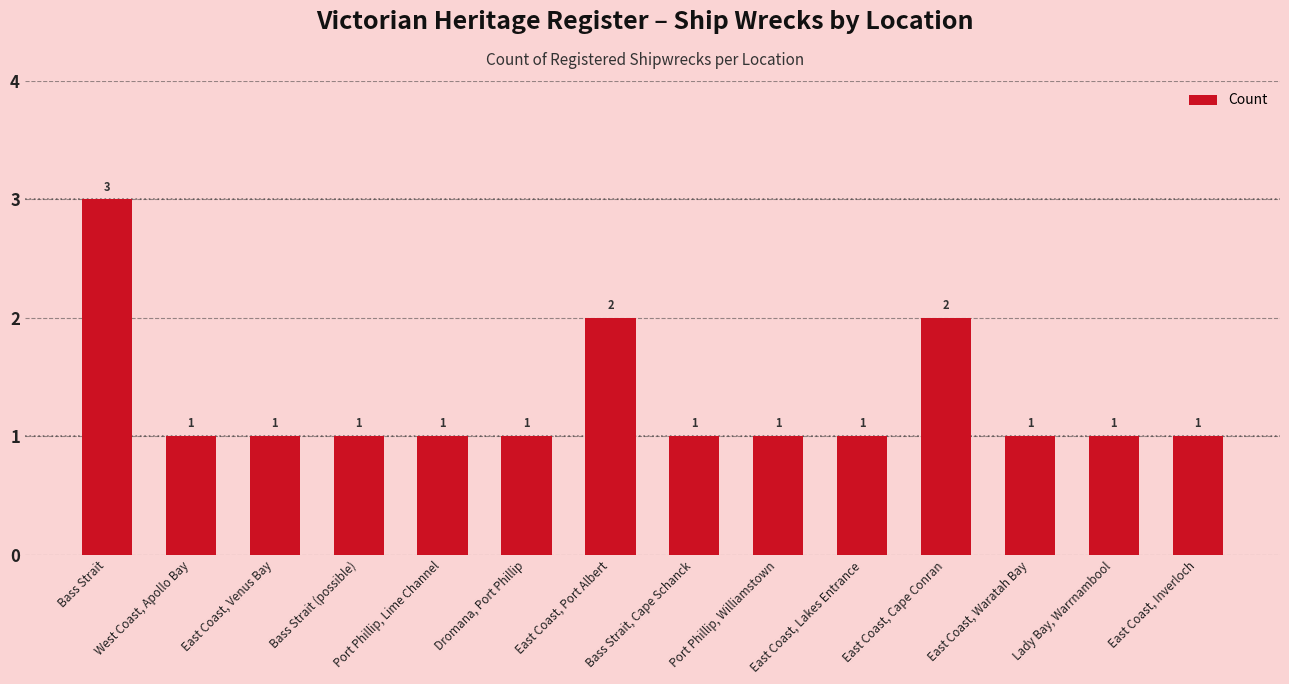

Reading left to right, list all the values displayed in this chart.

Bass Strait=3	West Coast, Apollo Bay=1	East Coast, Venus Bay=1	Bass Strait (possible)=1	Port Phillip, Lime Channel=1	Dromana, Port Phillip=1	East Coast, Port Albert=2	Bass Strait, Cape Schanck=1	Port Phillip, Williamstown=1	East Coast, Lakes Entrance=1	East Coast, Cape Conran=2	East Coast, Waratah Bay=1	Lady Bay, Warrnambool=1	East Coast, Inverloch=1